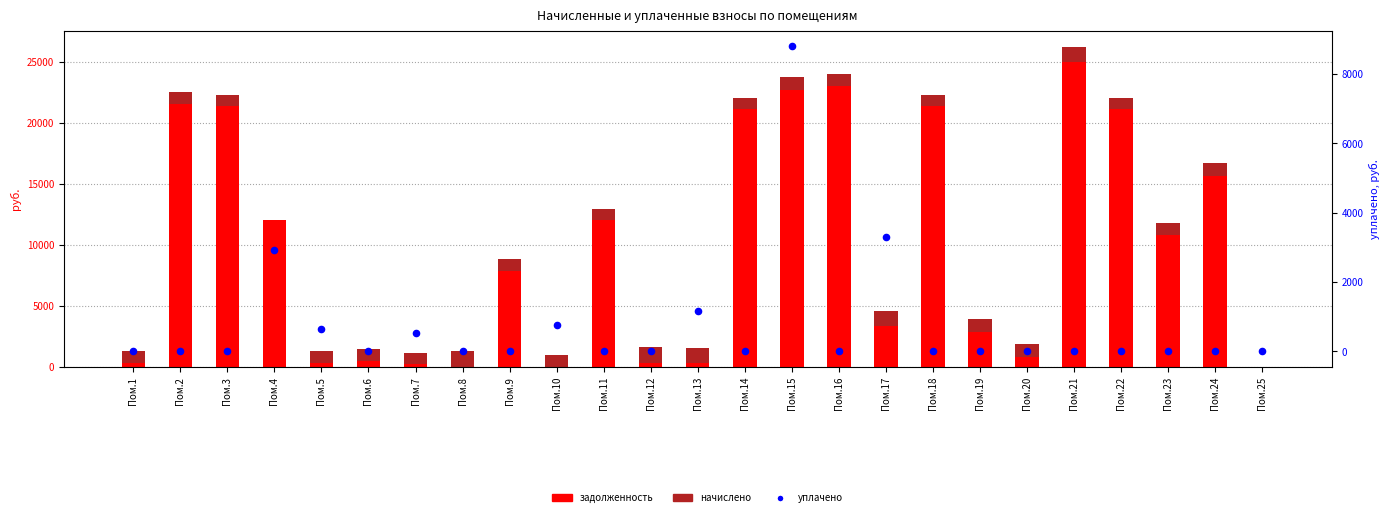

Which series reaches the minimum Y coordinate?

задолженность